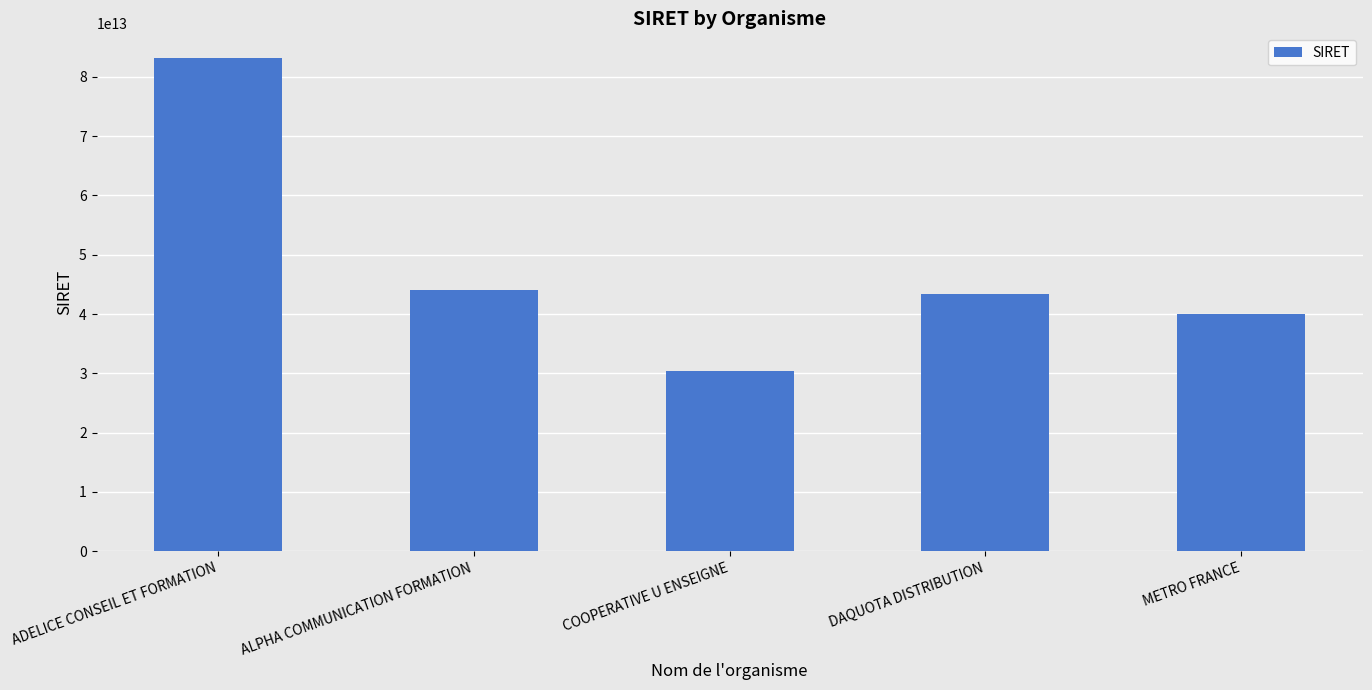

The chart shows a value of 83200793400017 at ADELICE CONSEIL ET FORMATION. True or false?

True